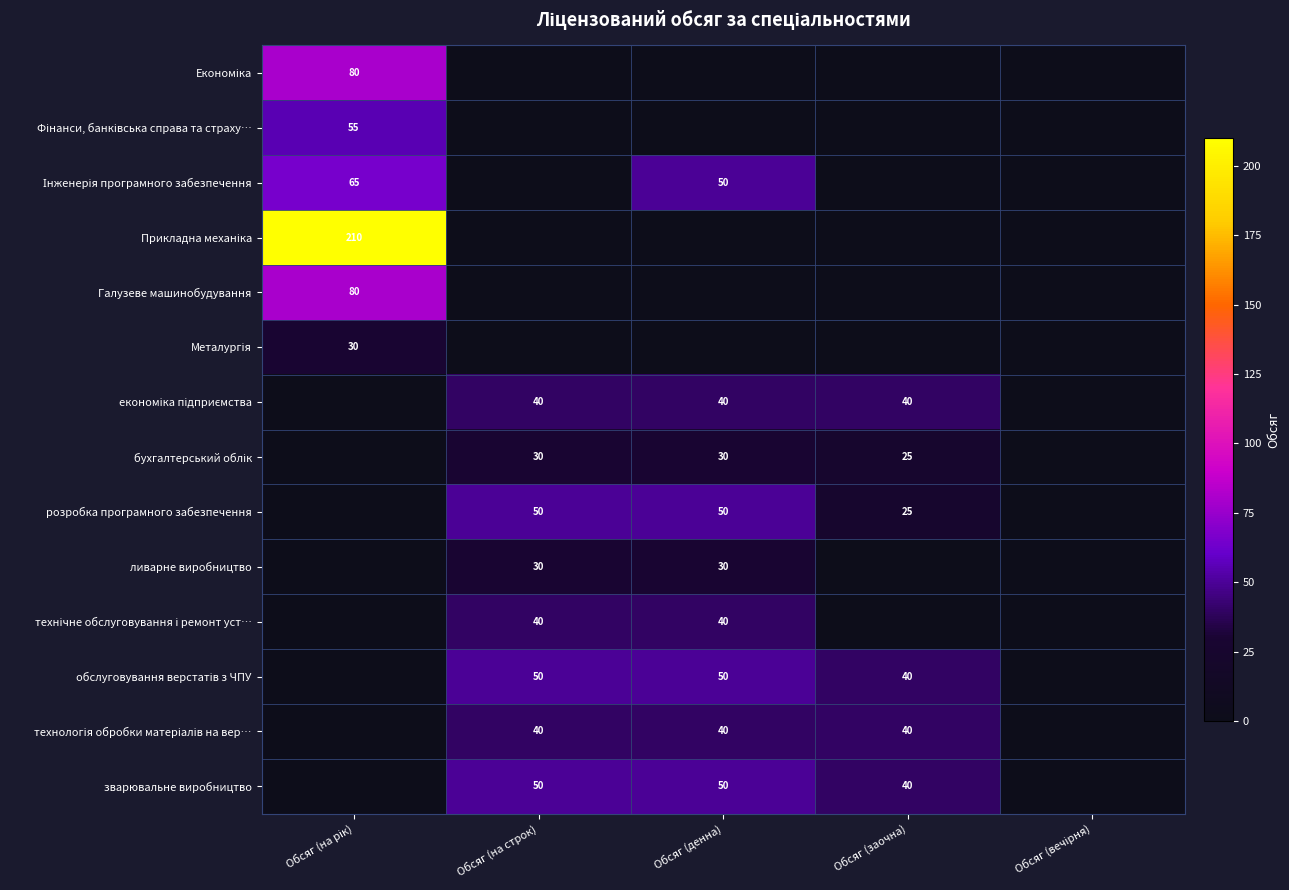

Is it true that зварювальне виробництво equals 40 at Обсяг (заочна)?

True